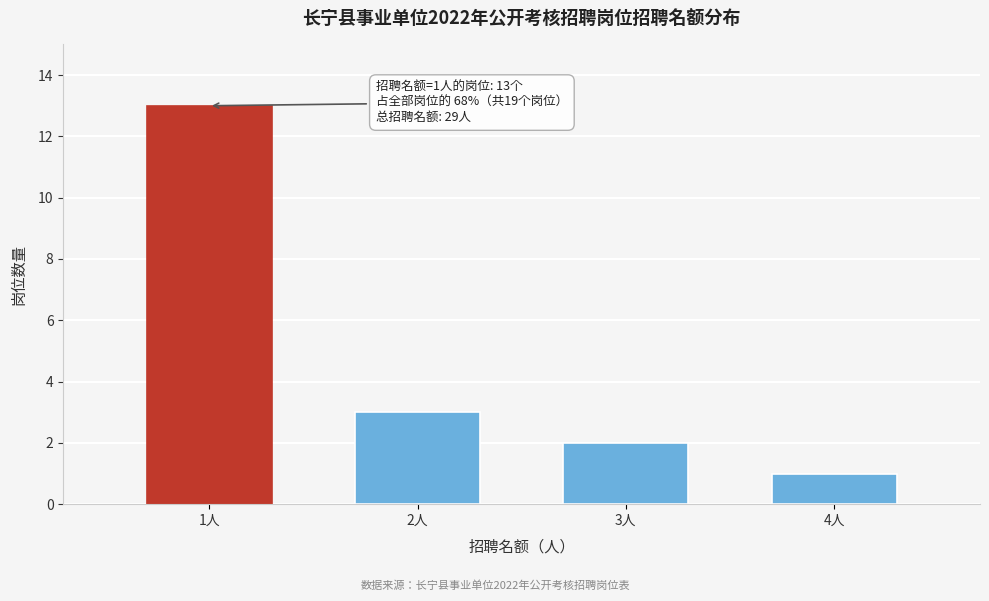

Reading left to right, what are all the values shown in this chart?

1人=13	2人=3	3人=2	4人=1